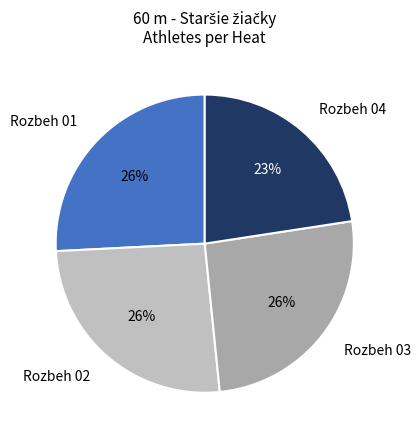

The Rozbeh 04 slice represents 23% of the pie. True or false?

True